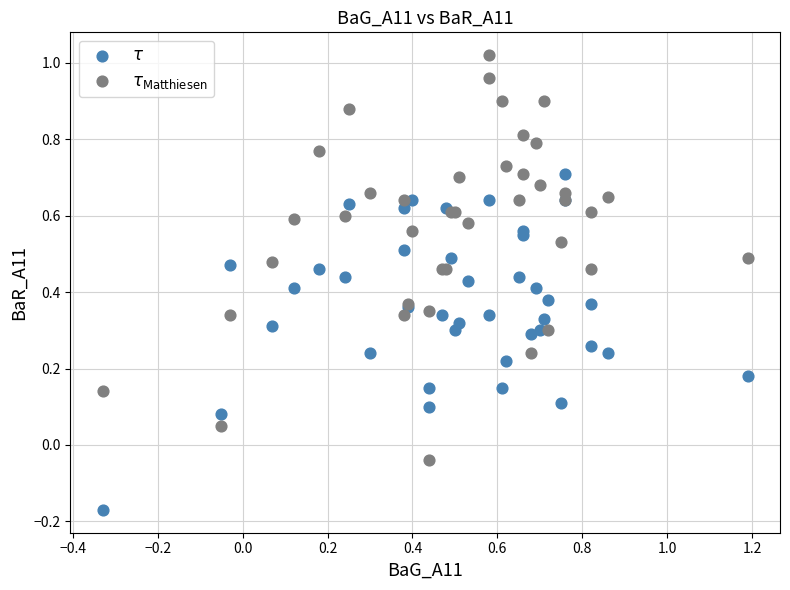

What is the X range (max minus min) for the scatter plot?

1.5